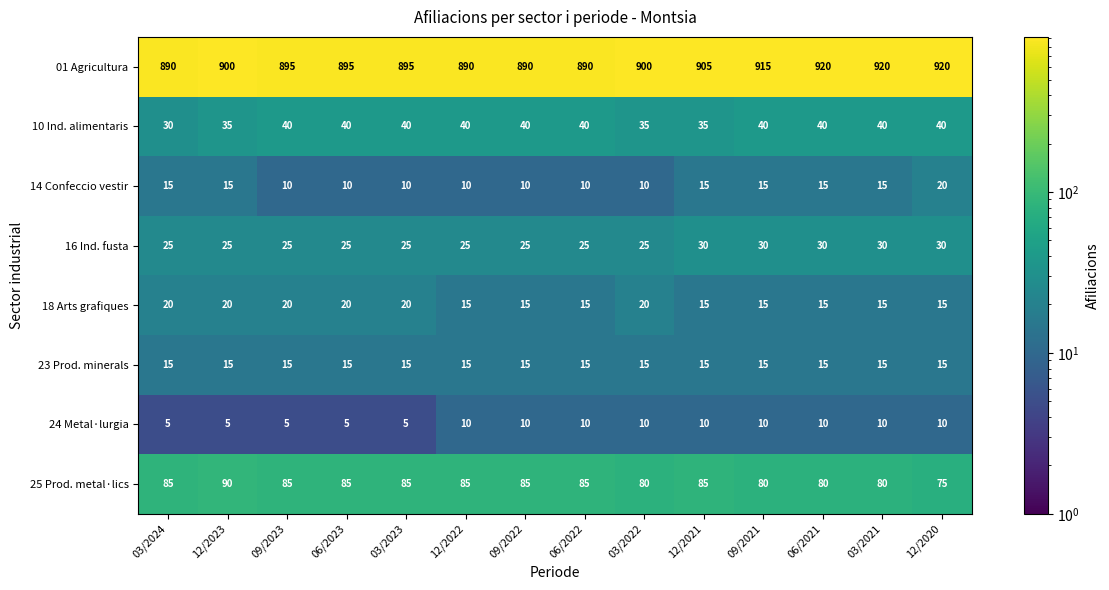

How many categories are shown in the chart?

14